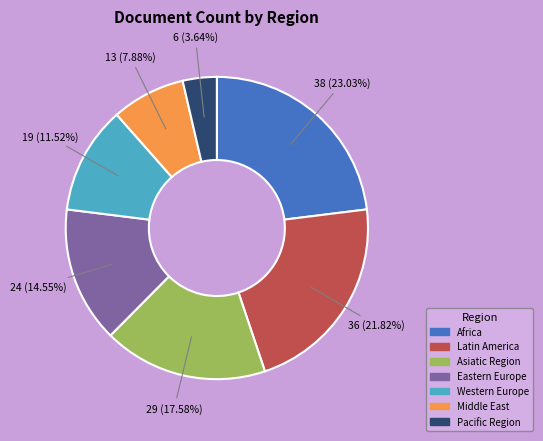

What percentage is the Africa slice, to the nearest percent?

23%